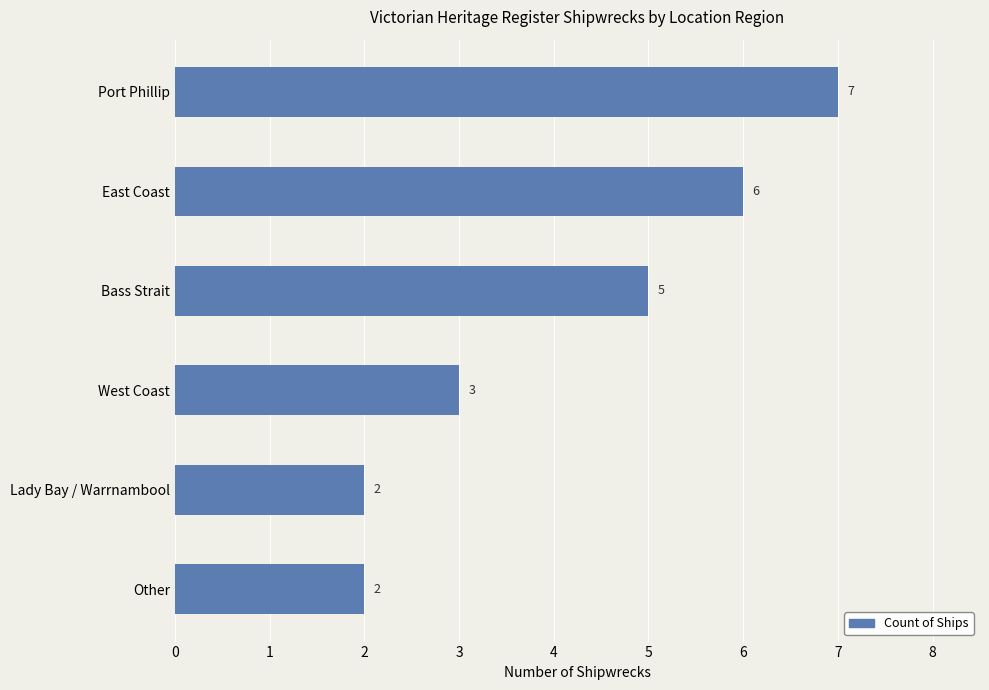

How many series are shown in this chart?

1